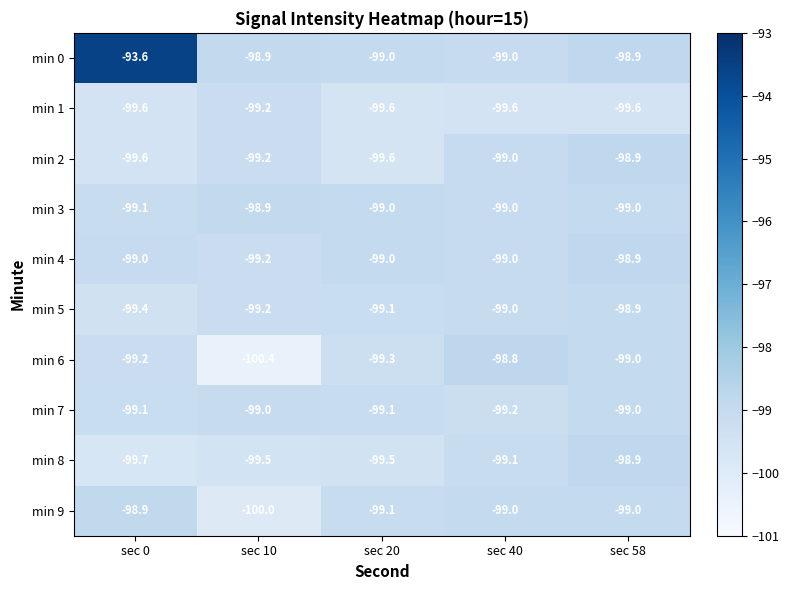

True or false: min 9 has a value of -36.5 at sec 0.

False